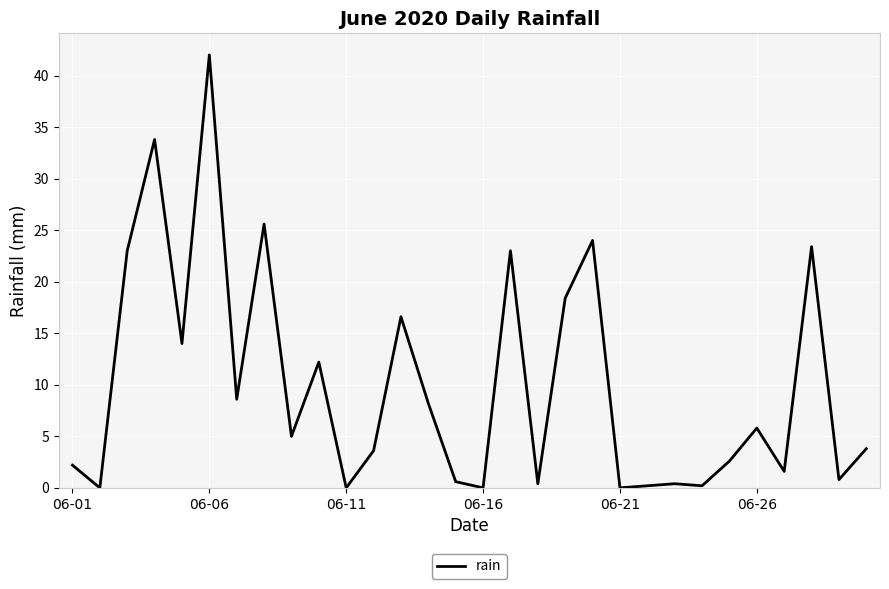

Reading left to right, extract all data points from this chart.

2.2	0.0	23.0	33.8	14.0	42.0	8.6	25.6	5.0	12.2	0.0	3.6	16.6	8.2	0.6	0.0	23.0	0.4	18.4	24.0	0.0	0.2	0.4	0.2	2.6	5.8	1.6	23.4	0.8	3.8